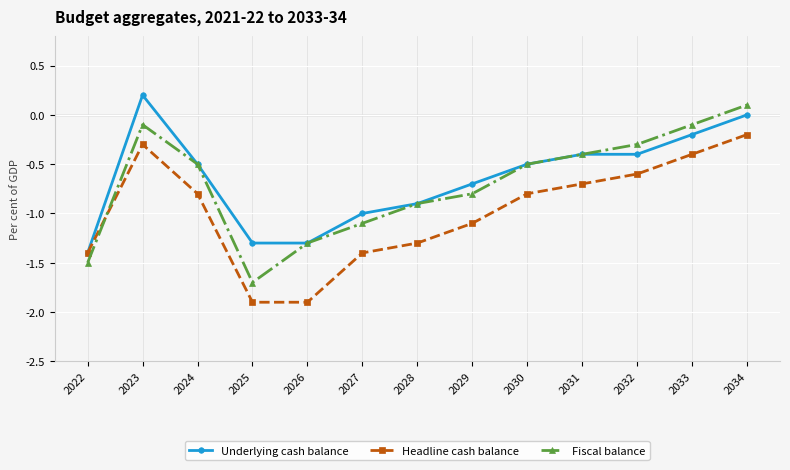

Rank the series at 2034 from lowest to highest value.

Headline cash balance, Underlying cash balance, Fiscal balance